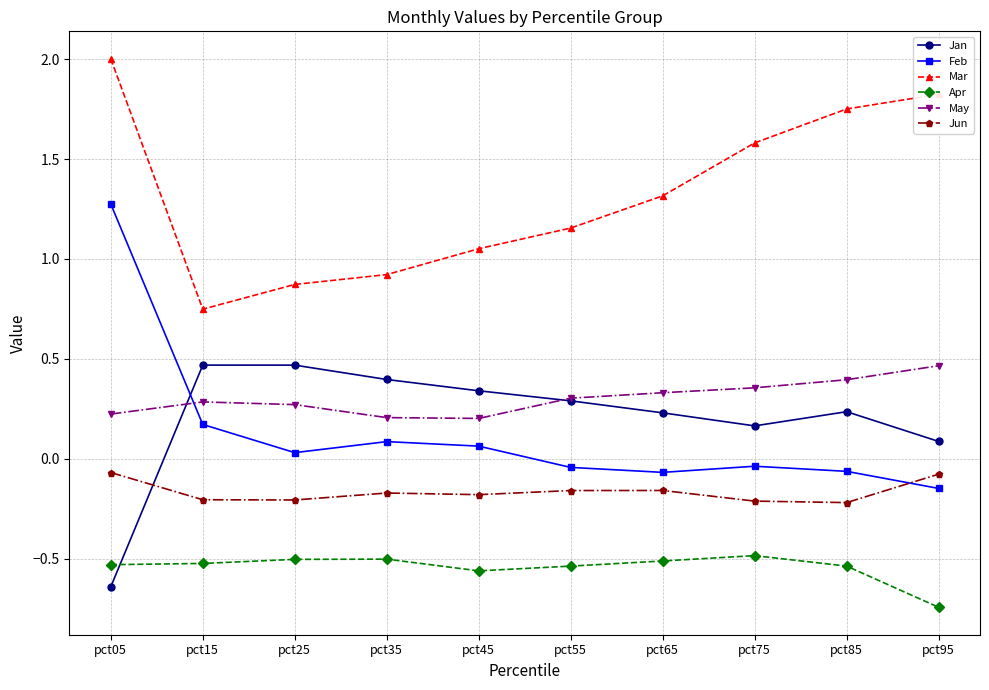

At which label does Jan first exceed 0?

pct15